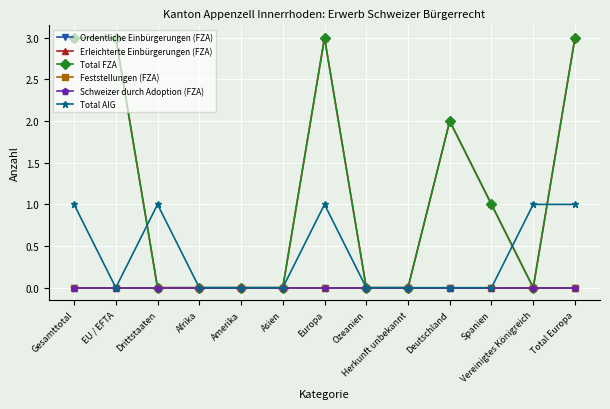

Rank the series by their maximum value, from lowest to highest.

Ordentliche Einbürgerungen (FZA), Feststellungen (FZA), Schweizer durch Adoption (FZA), Total AIG, Erleichterte Einbürgerungen (FZA), Total FZA